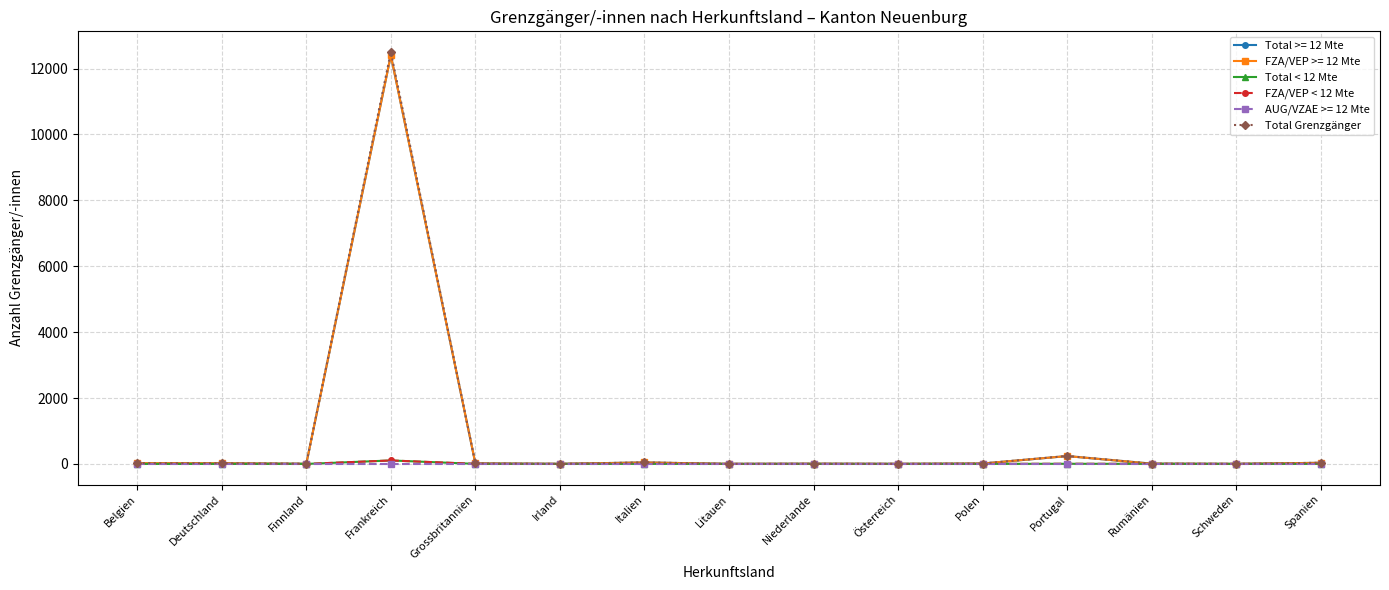

Is this an area chart (filled region under the line)?

No